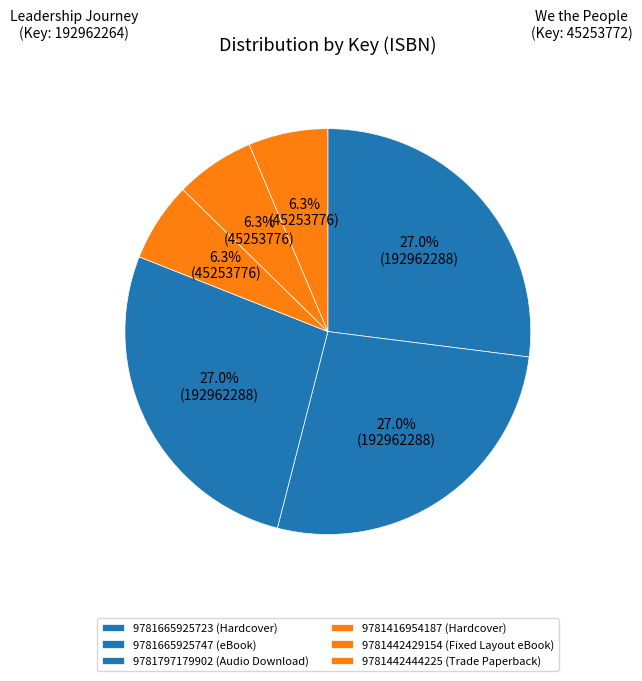

How many slices are in this pie chart?

6